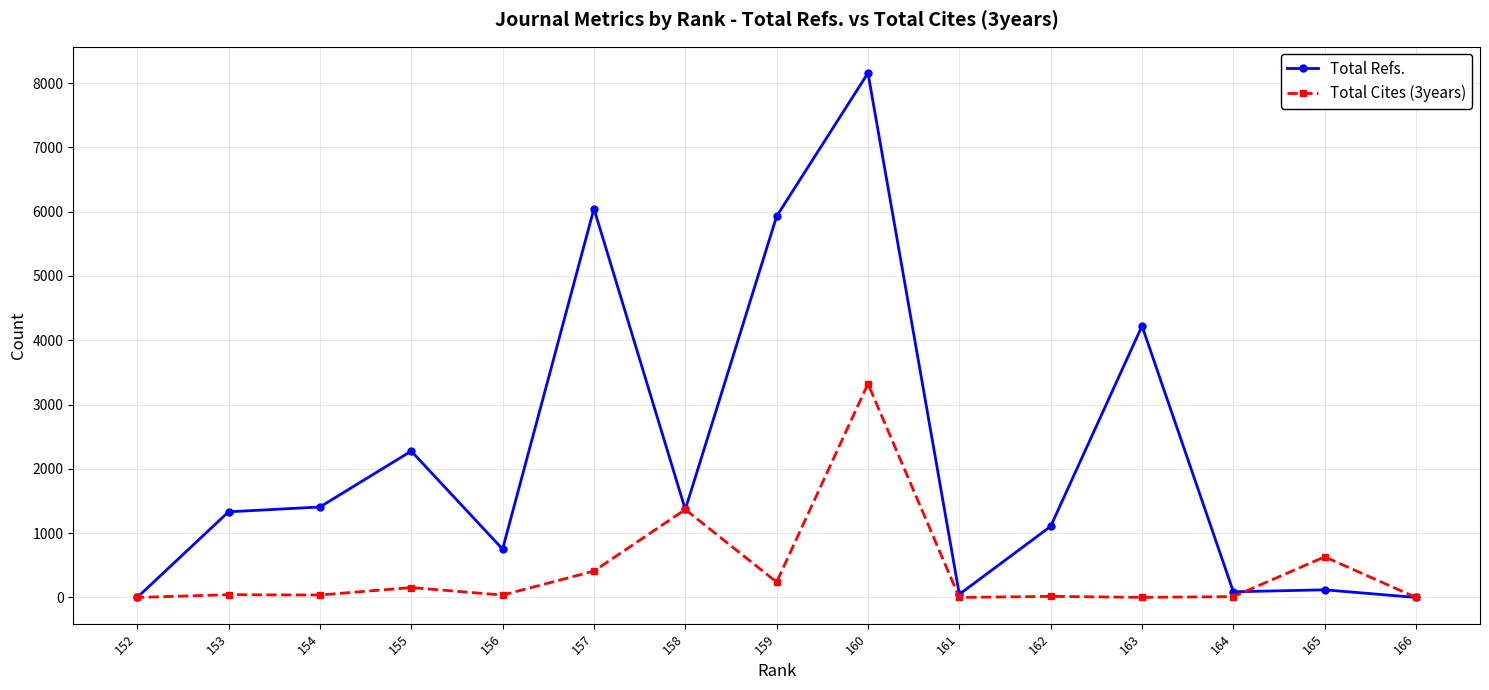

List the labels in order of Total Cites (3years) value, largest first.

160, 158, 165, 157, 159, 155, 153, 154, 156, 162, 164, 163, 166, 161, 152